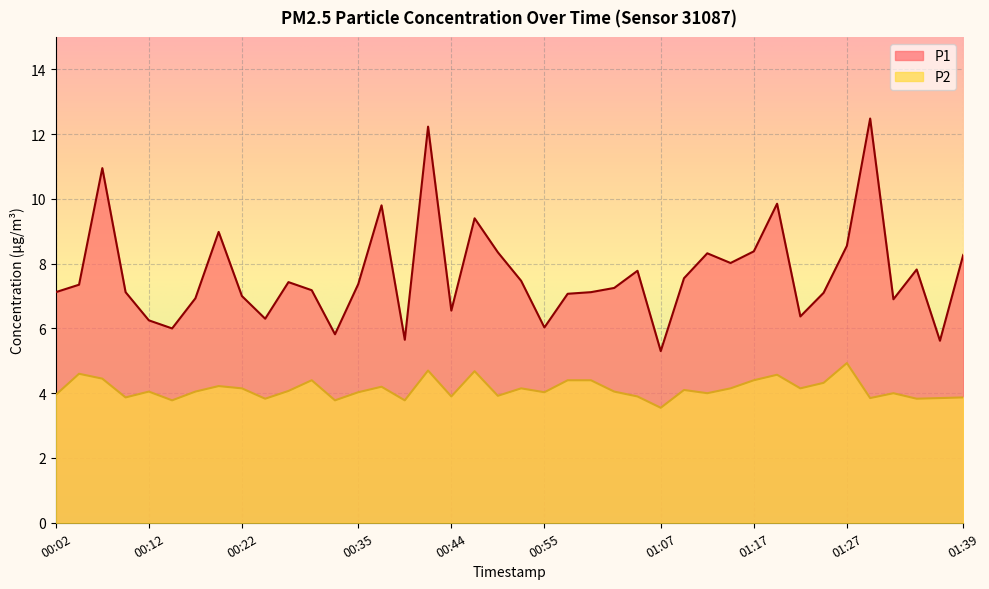

Where is the first local maximum for P2?

00:04